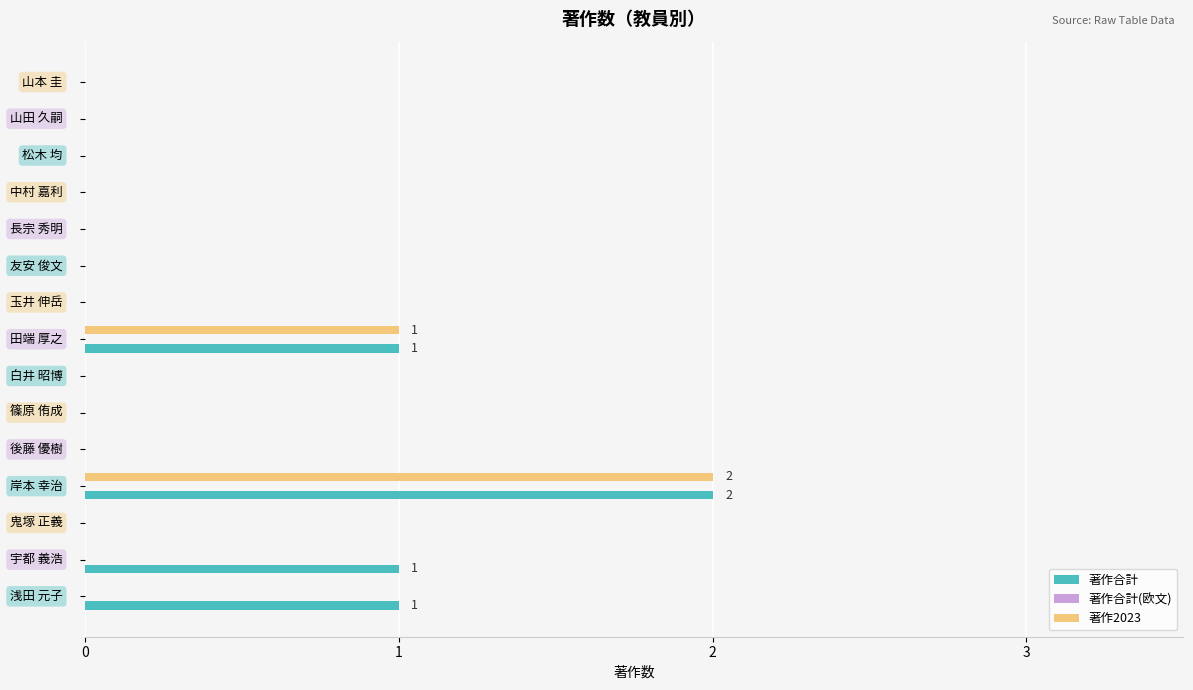

How many series are shown in this chart?

2